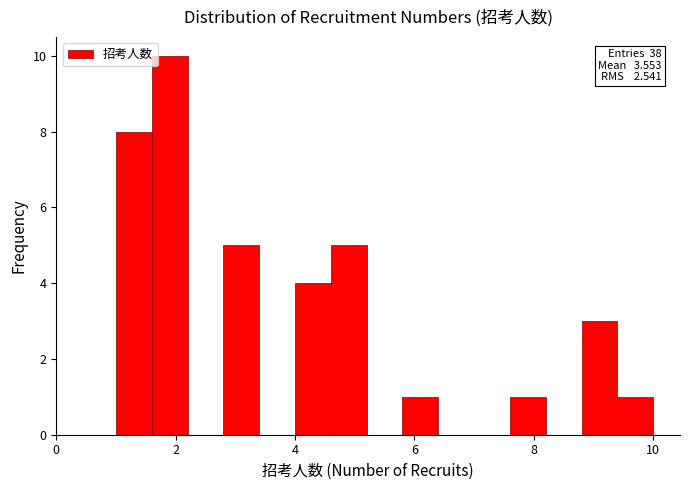

Around what value on the x-axis is the tallest bar? Give the approximate position of its centre, as read against the axis.

2.0